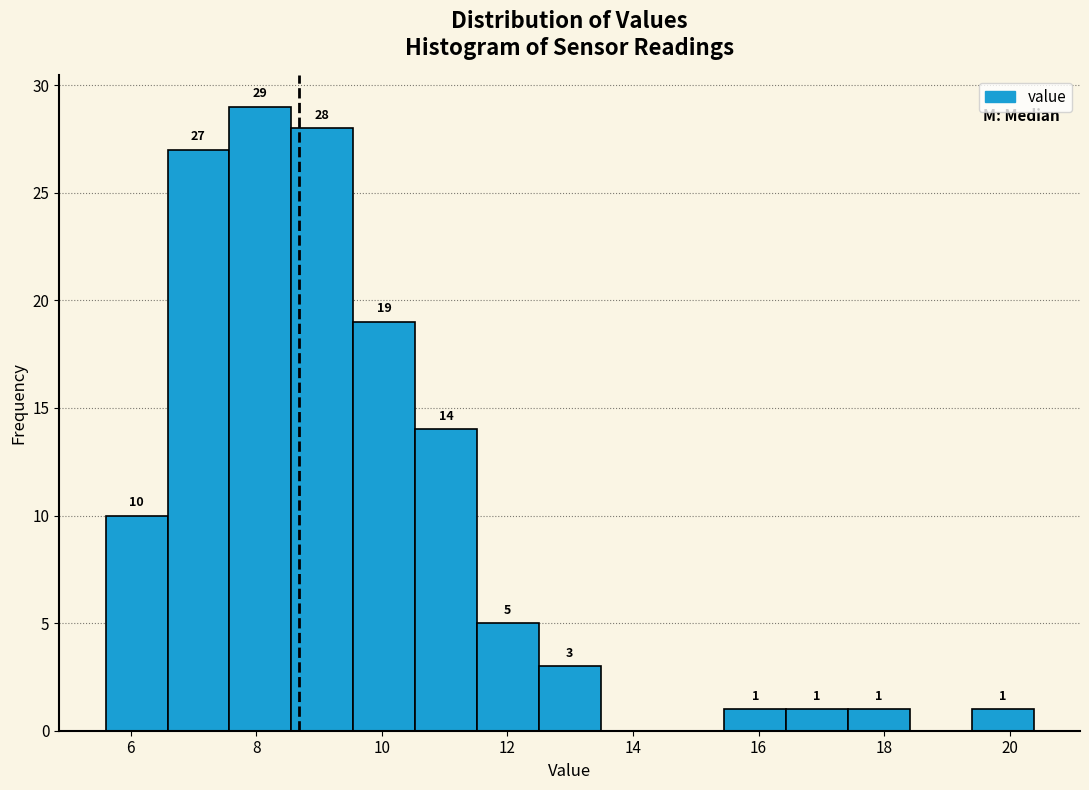

Which range on the x-axis has the tallest bar?

7.6 to 8.6